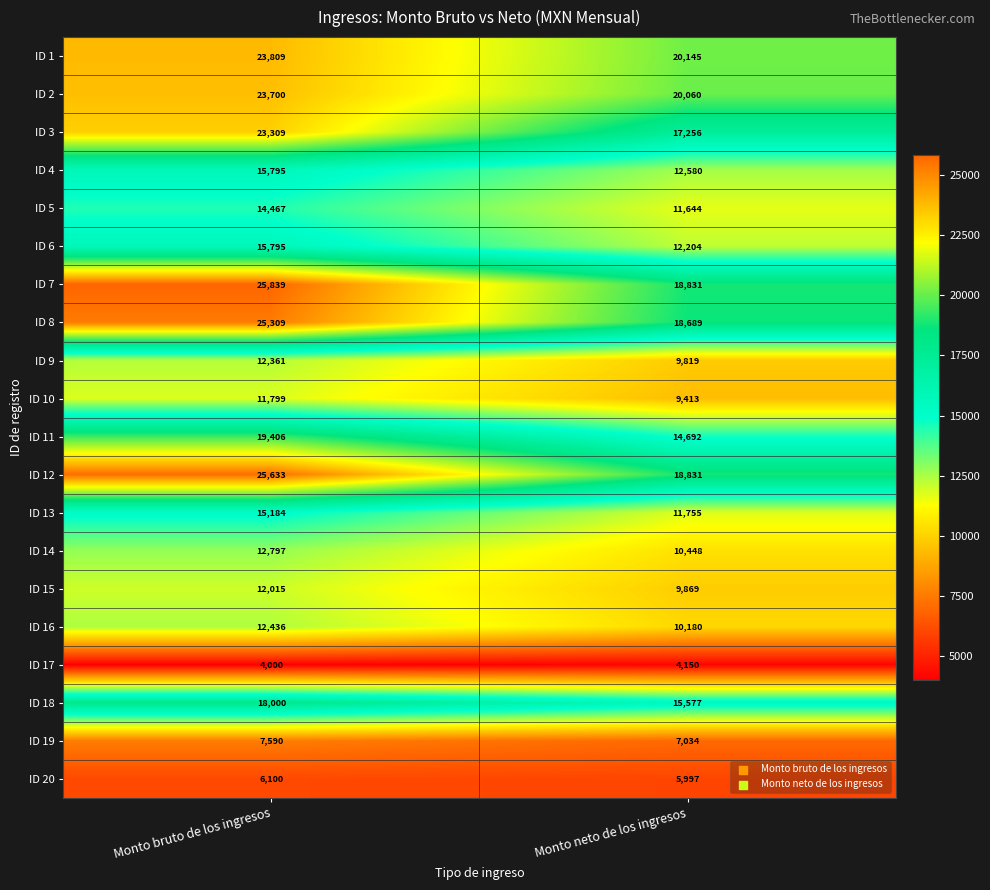

What is the average value of the ID 5 series?

13056